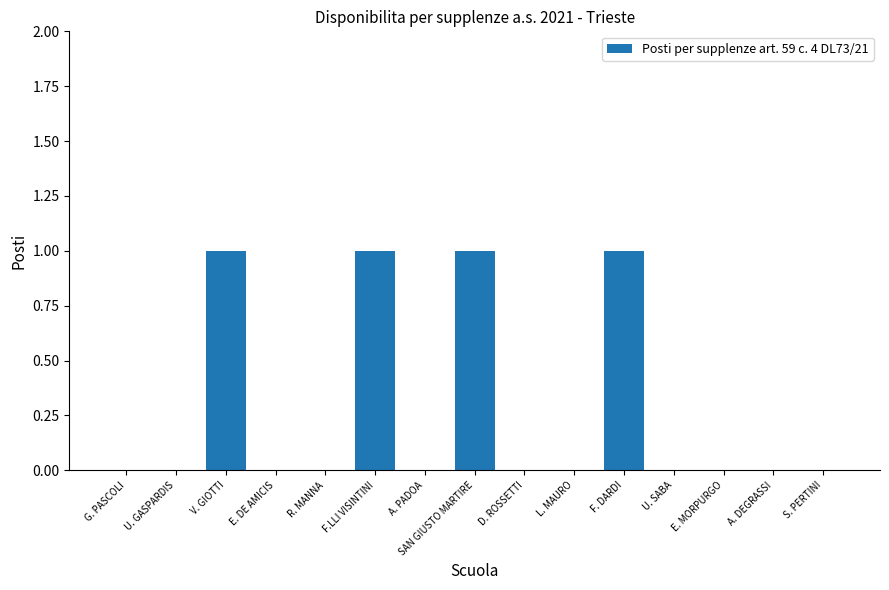

The value at E. MORPURGO is 1. True or false?

False